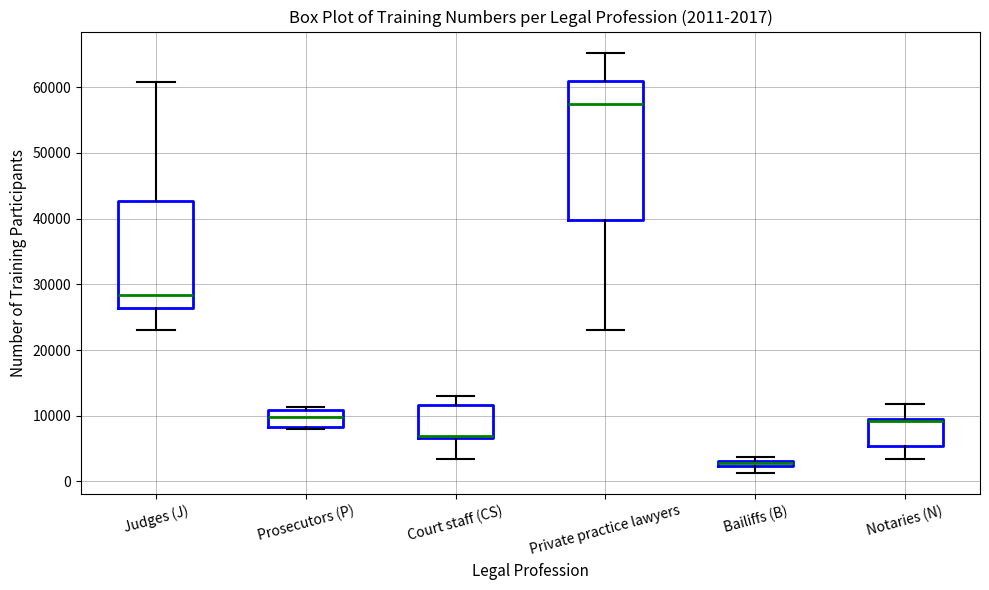

Comparing the boxes themselves (not the whiskers), which one is the tallest?

Private practice lawyers